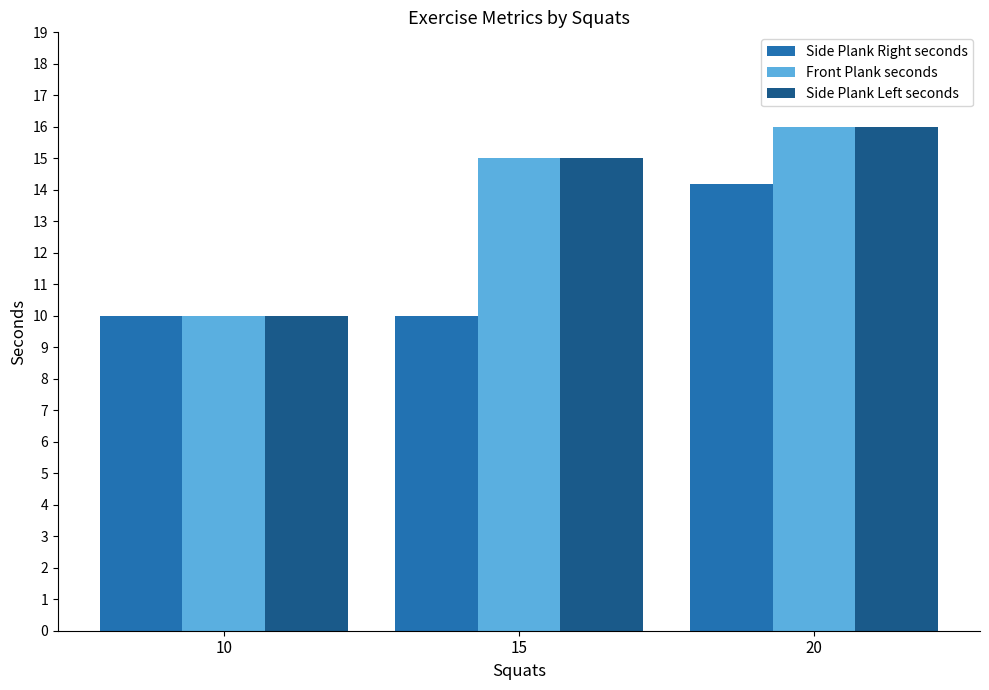

What is the maximum value for Front Plank seconds?

16.0